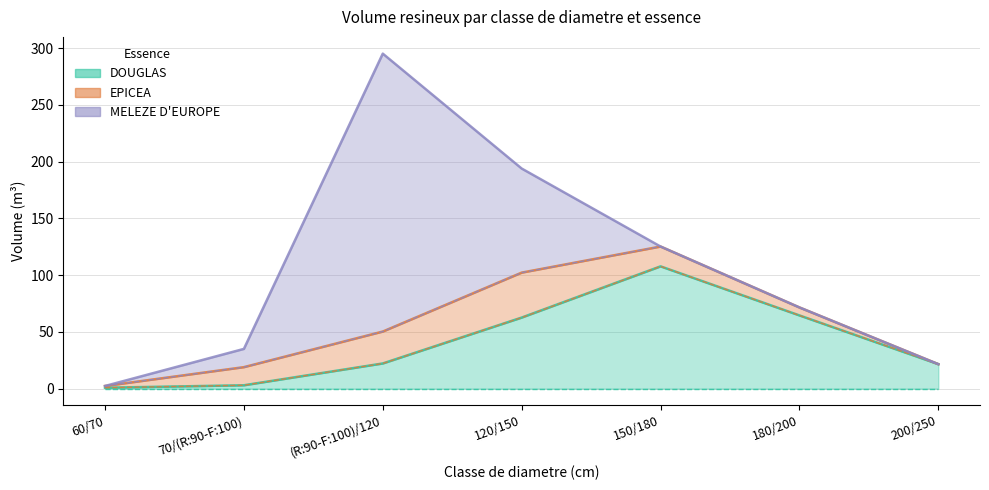

What value does the DOUGLAS series have at 200/250?

21.6